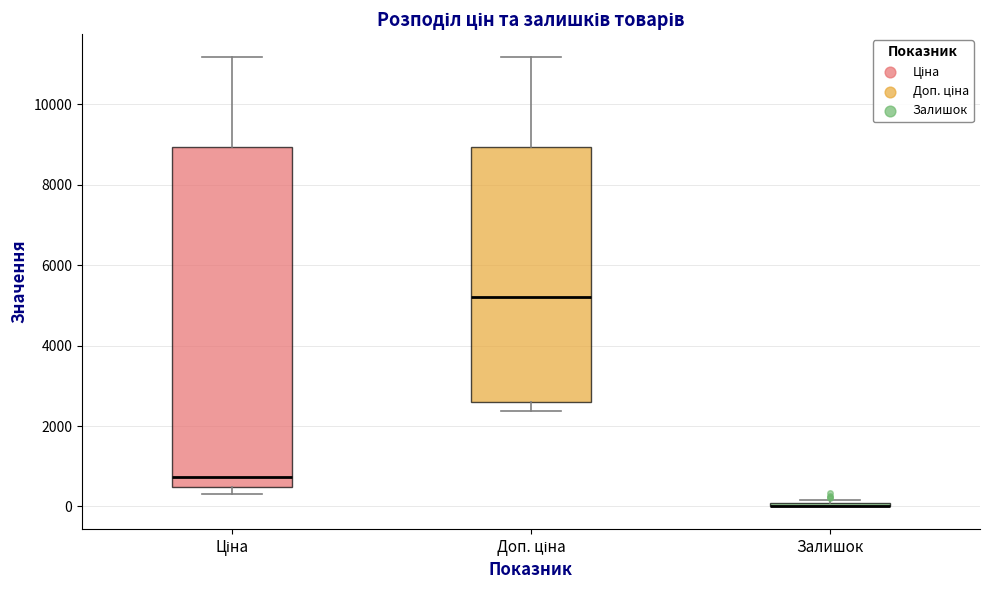

Where does the lower whisker of the box for Доп. ціна end on the y-axis? The values are not printed on the chart, so give them approximately, as read against the axis.

2400